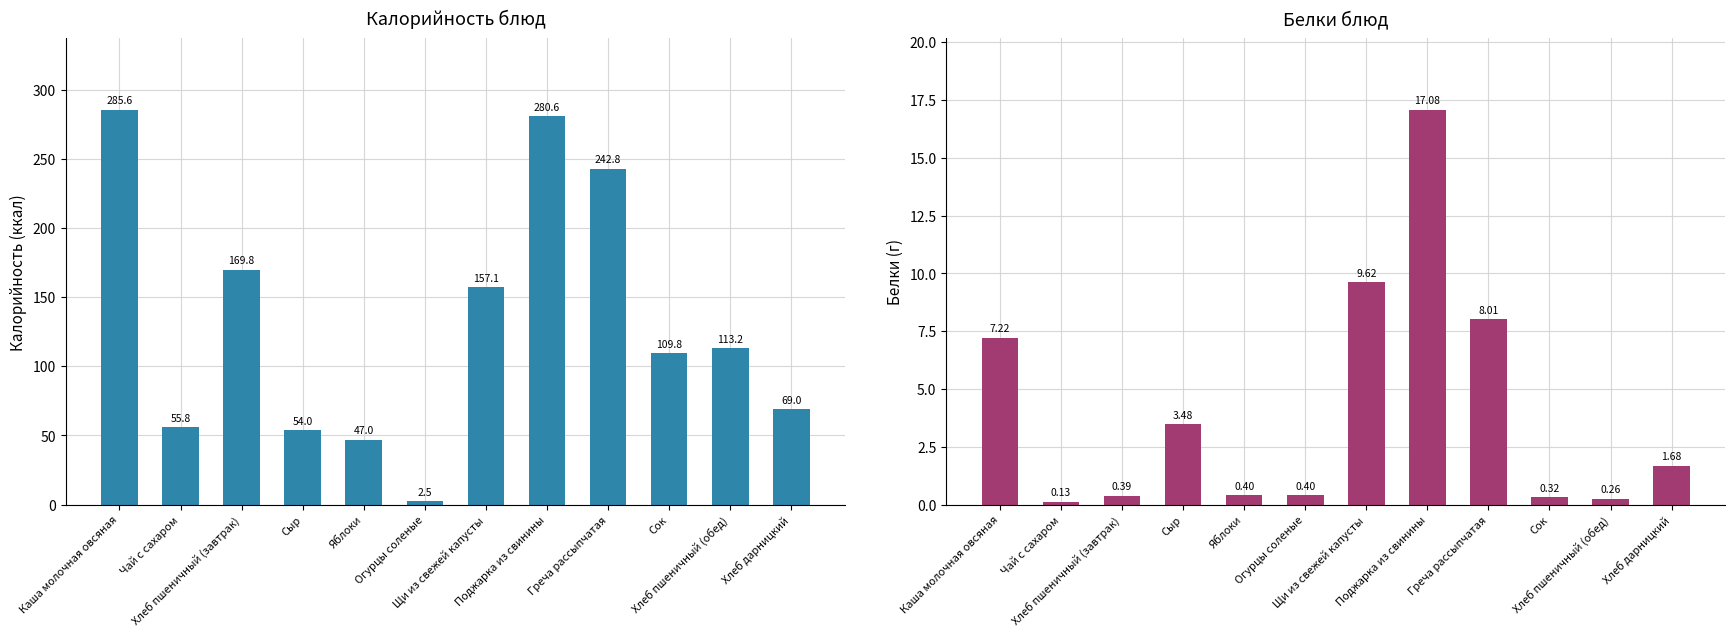

Rank the series by their average value, from highest to lowest.

Калорийность, Белки